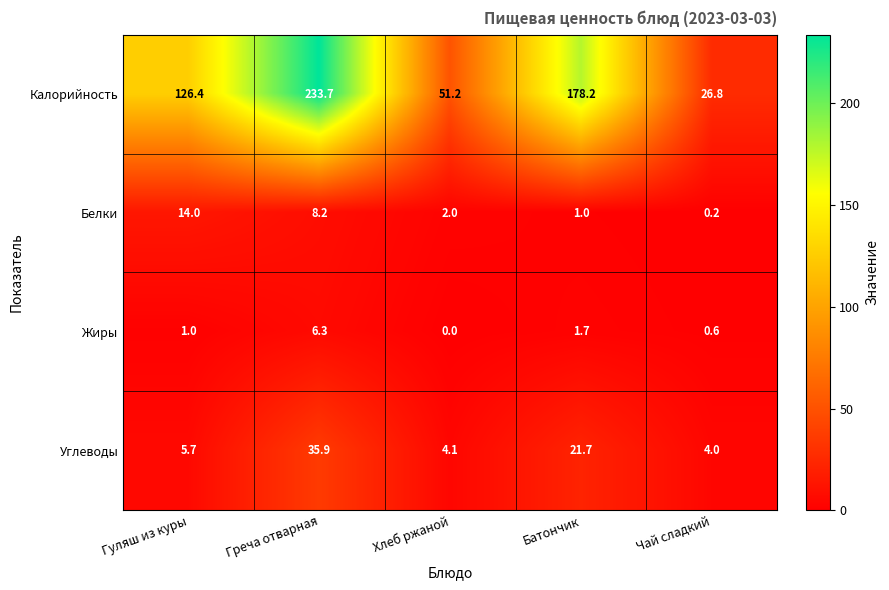

What is the average value of the Белки series?

5.1